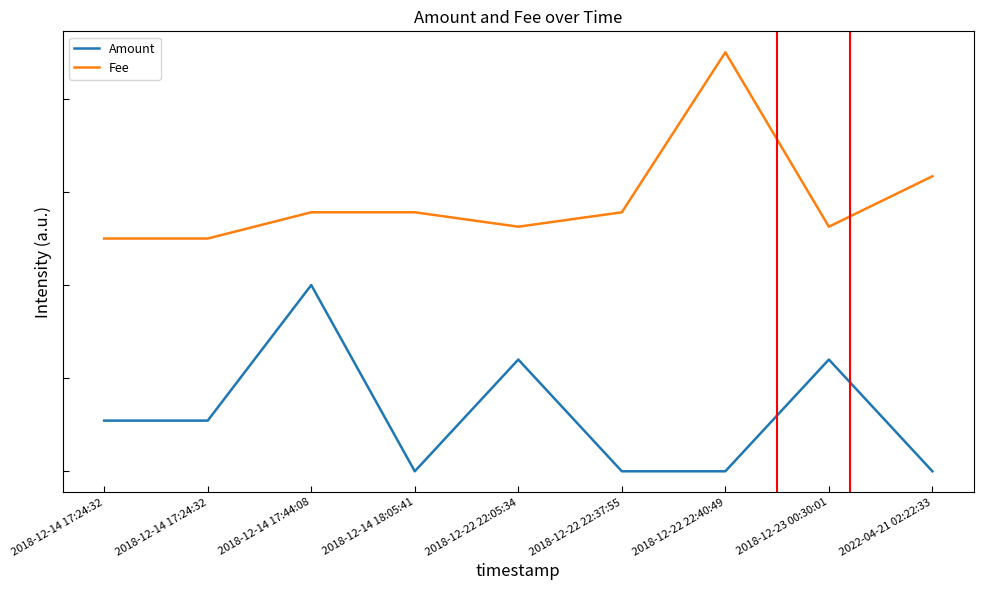

What is the difference between the maximum and minimum values in the Fee series?

0.2